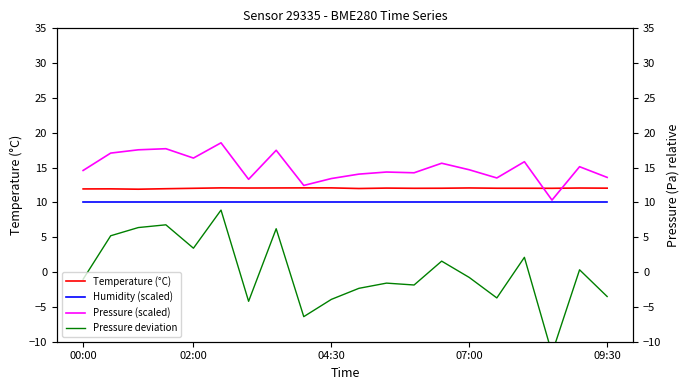

Is the value of Pressure (scaled) at 07:00 greater than the value of Pressure deviation at 00:00?

Yes